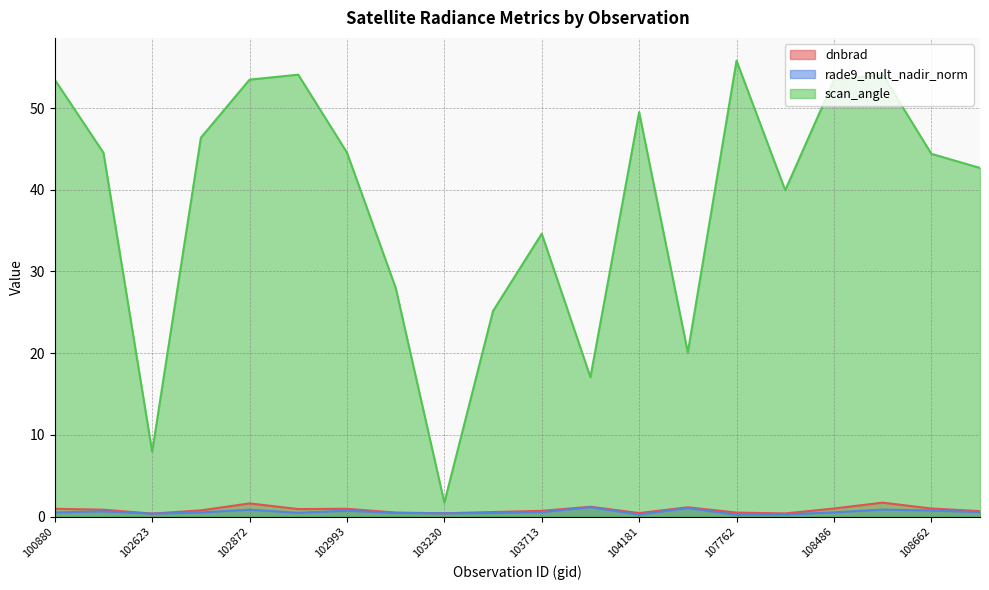

Where is the first local maximum for scan_angle?

102984